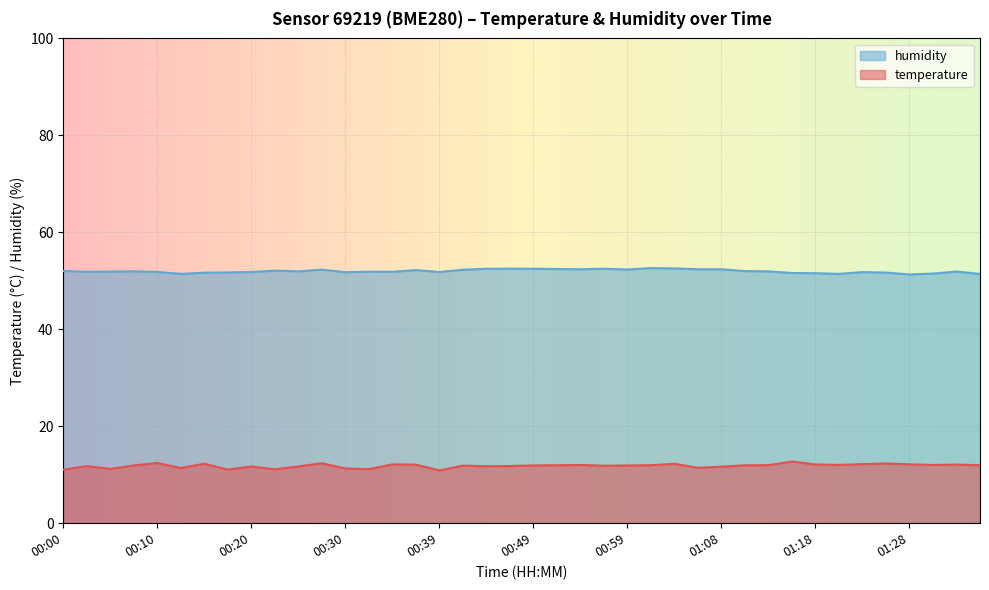

Between 00:56 and 01:08, which series saw the biggest shift?

temperature